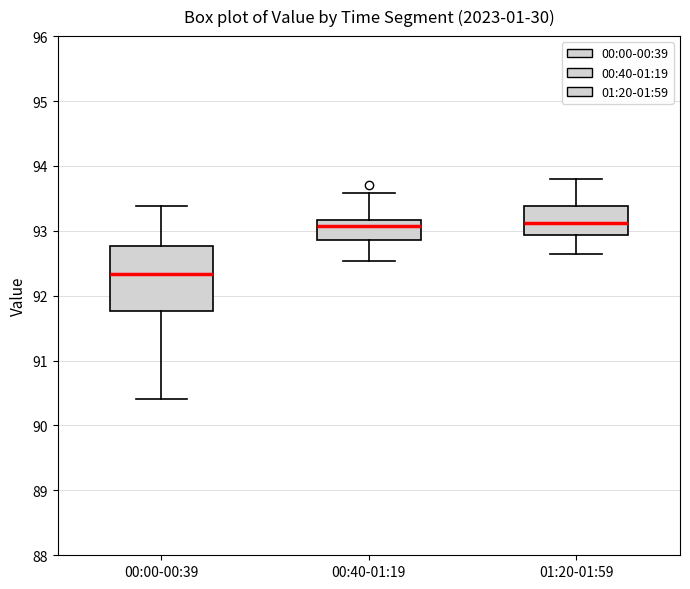

Reading left to right, read every box against the y-axis: the position of its median line, the range the box covers, and the ends of its whiskers. The values are not printed on the chart, so give them approximately, as read against the axis.

00:00-00:39: median 92.3, box 91.8 to 92.8, whiskers 90.4 to 93.4
00:40-01:19: median 93.1, box 92.9 to 93.2, whiskers 92.5 to 93.6
01:20-01:59: median 93.1, box 92.9 to 93.4, whiskers 92.7 to 93.8